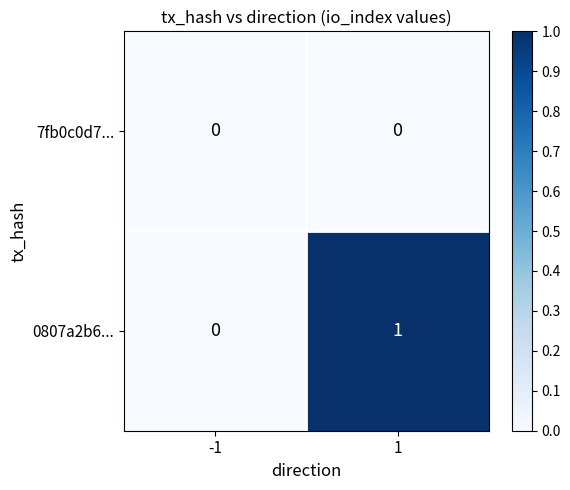

Reading left to right, what are all the values shown in this chart?

7fb0c0d7...: -1=0	1=0
0807a2b6...: -1=0	1=1